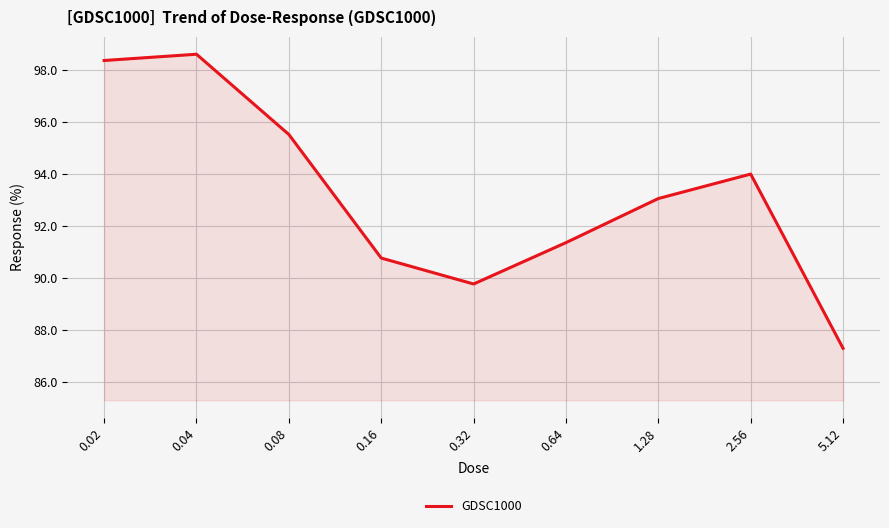

How many interior local valleys (lower than both neighbors) does the data have?

1